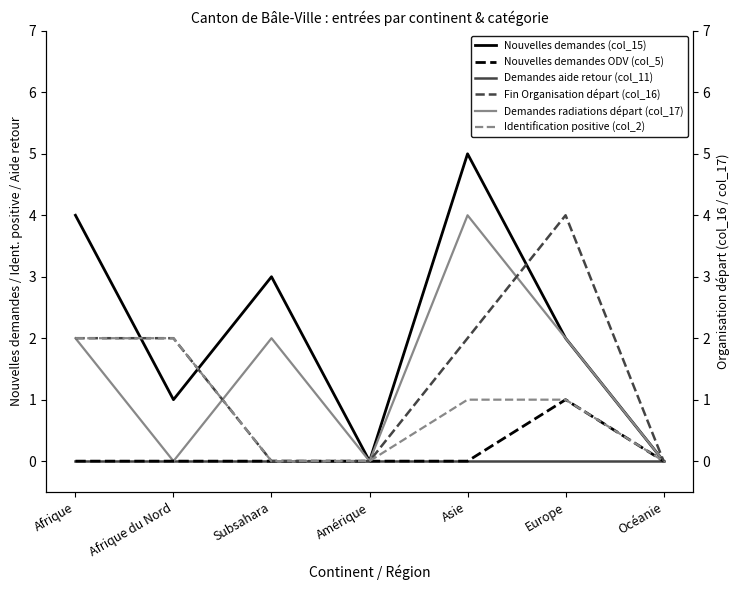

What position from the left is Afrique?

1